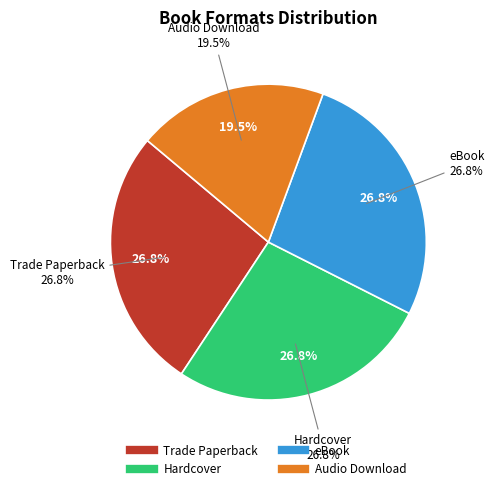

Is there a majority slice in this chart?

No